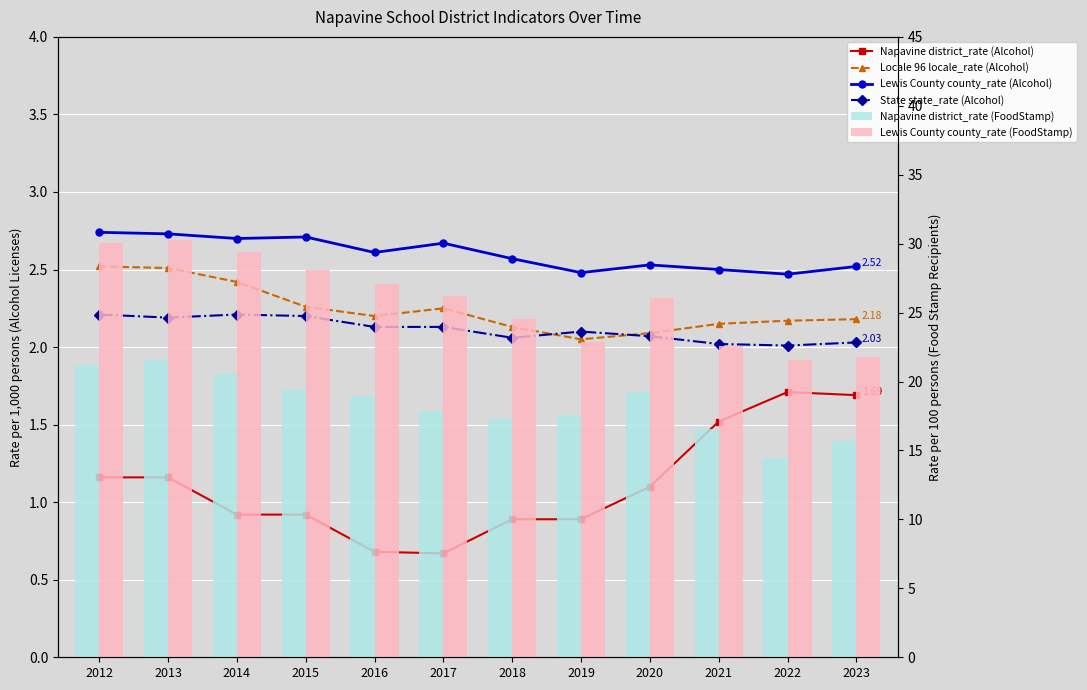

What is the approximate value of Napavine district_rate (FoodStamp) at 2016?

19.0